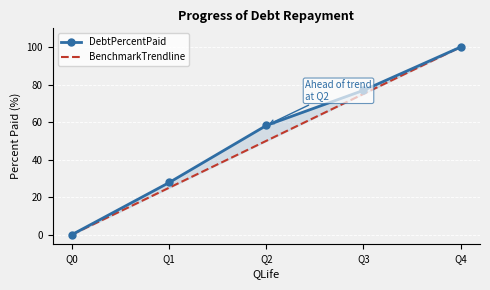

How many data points in BenchmarkTrendline are above 50?

2